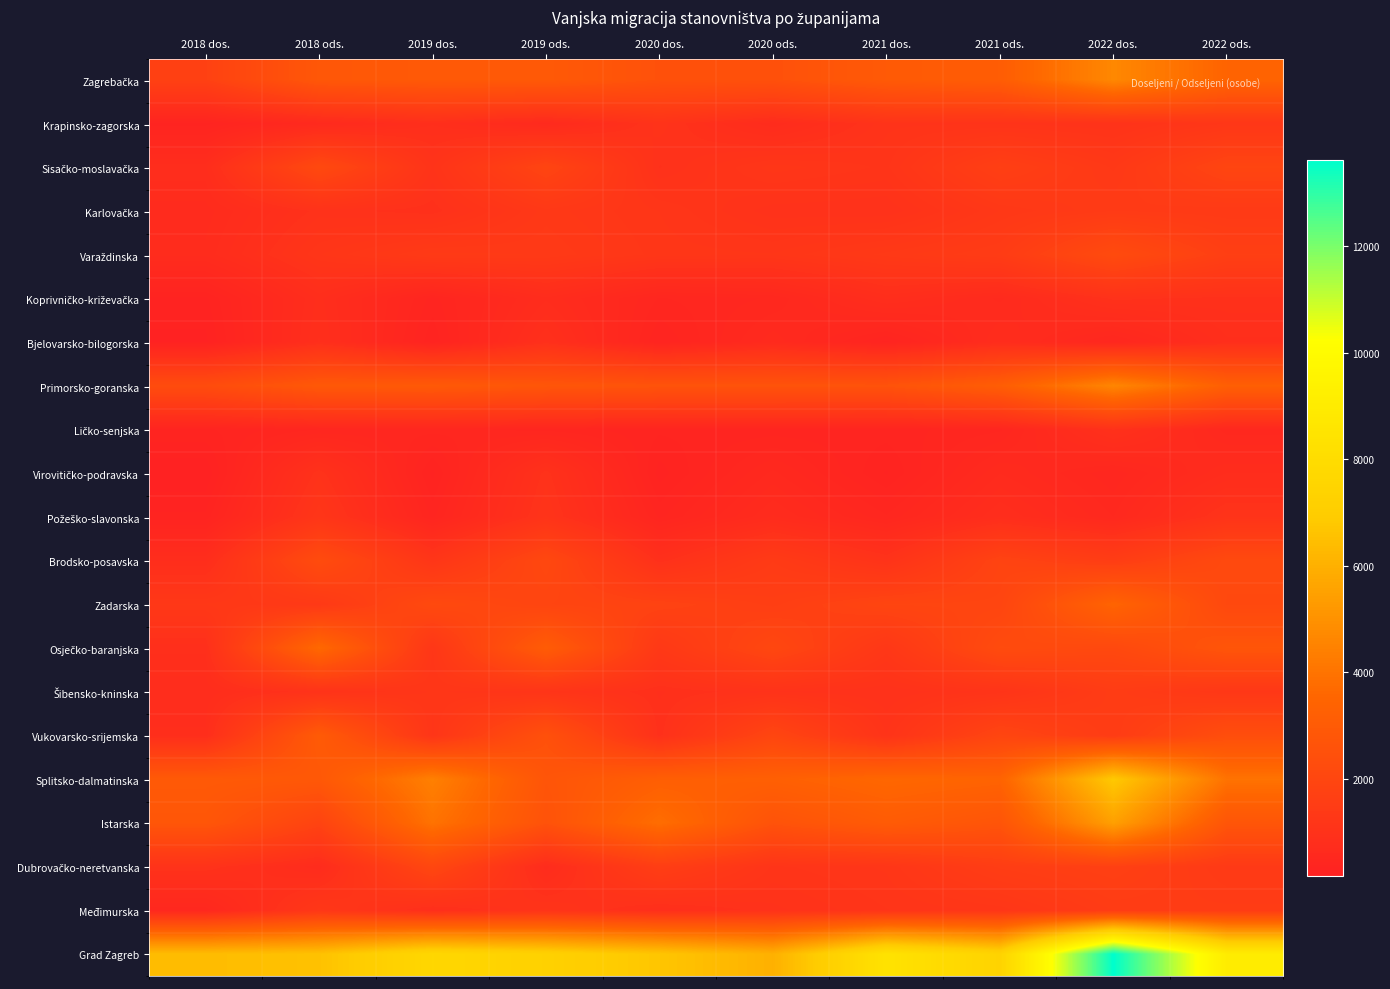

Count the number of categories in the chart.

10